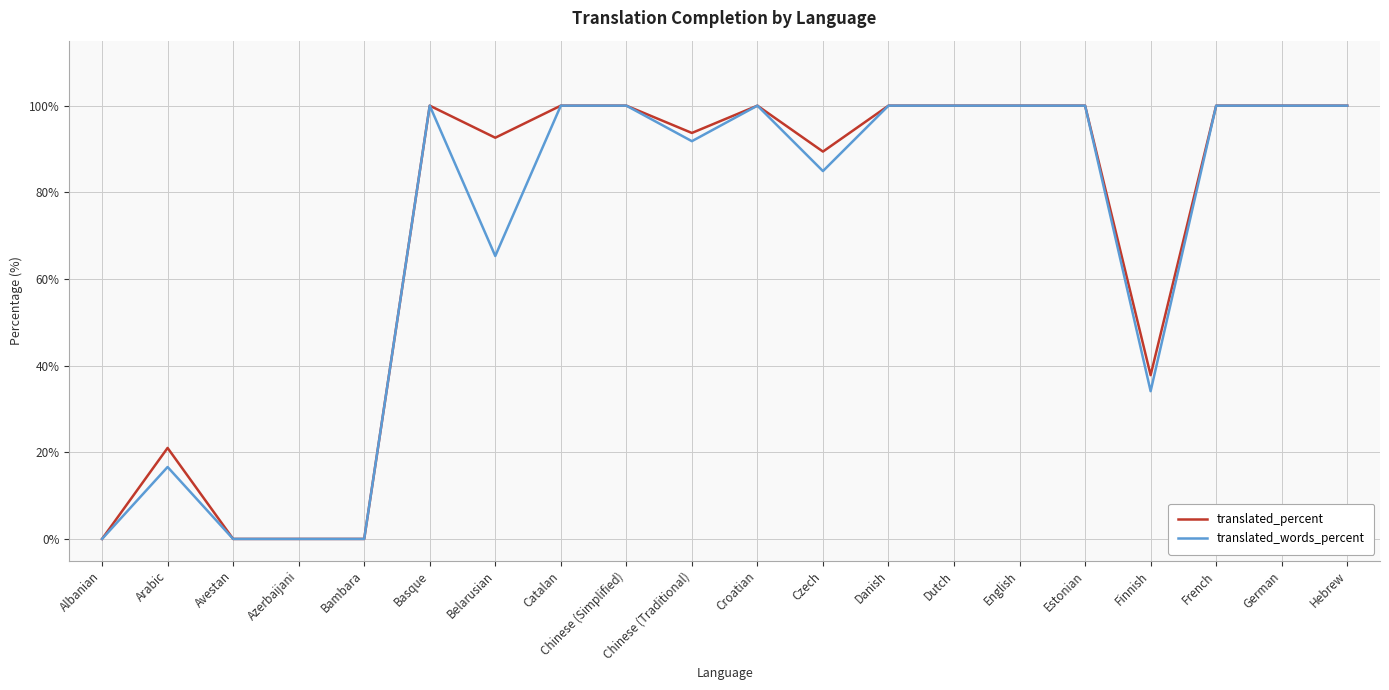

Read the translated_words_percent value at Arabic.

16.6